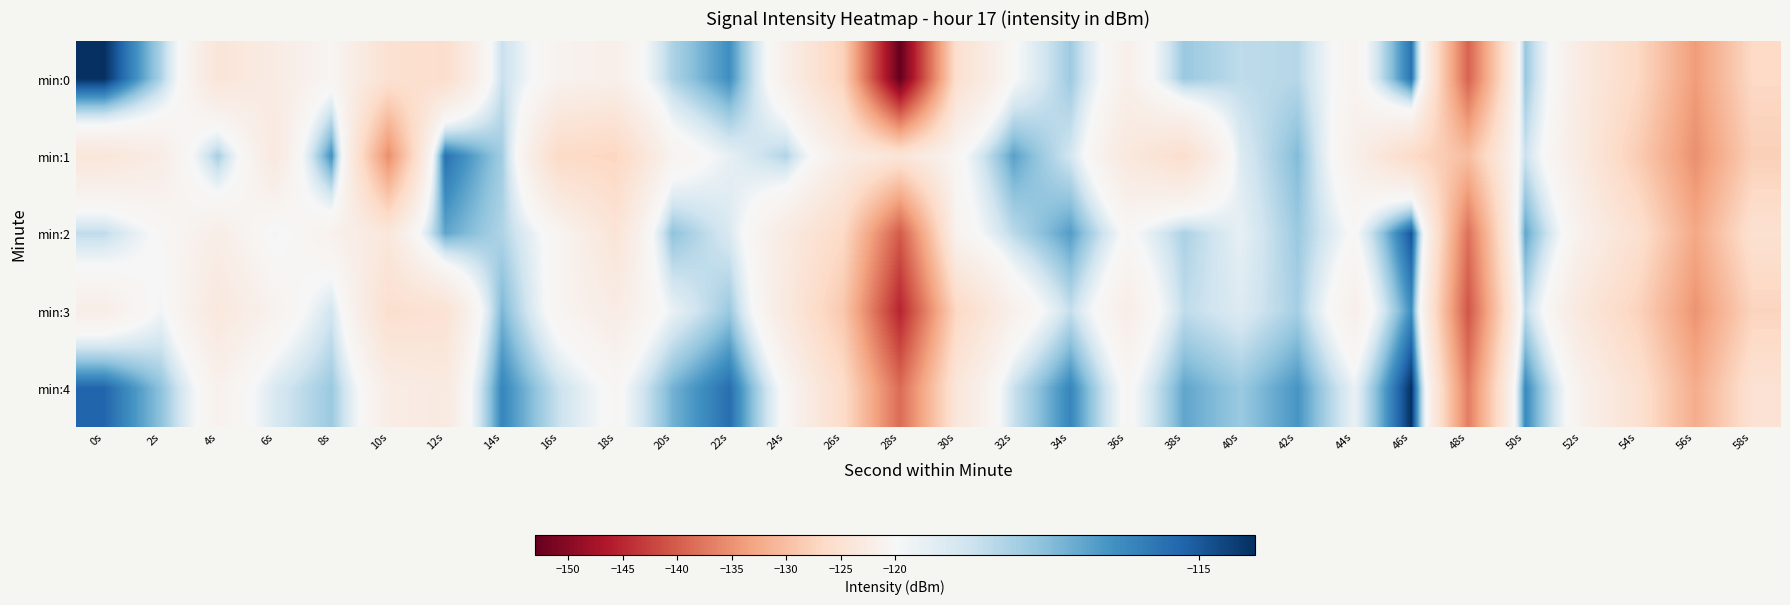

Reading right to left, list all the values displayed in this chart.

min:0: 58s=-126.6	56s=-134.0	54s=-126.8	52s=-122.9	50s=-117.8	48s=-139.4	46s=-115.6	44s=-121.1	42s=-118.3	40s=-118.5	38s=-117.8	36s=-121.8	34s=-117.8	32s=-120.1	30s=-125.4	28s=-153.0	26s=-127.5	24s=-121.9	22s=-116.3	20s=-118.2	18s=-121.8	16s=-121.2	14s=-118.7	12s=-125.8	10s=-125.0	8s=-120.7	6s=-122.6	4s=-124.1	2s=-118.1	0s=-114.1
min:1: 58s=-127.9	56s=-135.2	54s=-128.4	52s=-123.0	50s=-118.7	48s=-130.1	46s=-126.3	44s=-121.8	42s=-117.4	40s=-119.2	38s=-125.6	36s=-123.4	34s=-118.9	32s=-116.8	30s=-120.5	28s=-124.1	26s=-122.3	24s=-118.2	22s=-119.5	20s=-121.0	18s=-127.0	16s=-126.4	14s=-117.9	12s=-115.6	10s=-135.4	8s=-116.4	6s=-123.3	4s=-118.0	2s=-122.4	0s=-123.9
min:2: 58s=-125.1	56s=-132.7	54s=-125.3	52s=-121.6	50s=-116.9	48s=-138.1	46s=-114.9	44s=-120.2	42s=-117.8	40s=-119.5	38s=-118.1	36s=-120.3	34s=-116.7	32s=-118.4	30s=-121.0	28s=-140.2	26s=-126.5	24s=-122.8	22s=-119.1	20s=-117.6	18s=-124.3	16s=-120.7	14s=-118.2	12s=-116.9	10s=-123.6	8s=-121.4	6s=-119.8	4s=-122.1	2s=-120.3	0s=-118.5
min:3: 58s=-127.3	56s=-134.8	54s=-127.5	52s=-123.6	50s=-118.4	48s=-140.7	46s=-116.3	44s=-121.8	42s=-118.0	40s=-119.2	38s=-118.5	36s=-122.1	34s=-118.6	32s=-121.5	30s=-126.7	28s=-145.3	26s=-128.9	24s=-123.2	22s=-117.8	20s=-119.6	18s=-122.5	16s=-120.8	14s=-117.3	12s=-124.8	10s=-125.4	8s=-118.9	6s=-121.2	4s=-123.5	2s=-119.8	0s=-122.1
min:4: 58s=-124.8	56s=-132.2	54s=-125.1	52s=-121.4	50s=-116.2	48s=-137.0	46s=-114.1	44s=-119.6	42s=-116.5	40s=-117.8	38s=-116.9	36s=-120.4	34s=-116.1	32s=-118.7	30s=-123.8	28s=-138.6	26s=-126.1	24s=-120.5	22s=-115.5	20s=-117.2	18s=-120.4	16s=-118.7	14s=-116.1	12s=-123.1	10s=-122.3	8s=-117.8	6s=-119.1	4s=-121.4	2s=-117.6	0s=-115.3